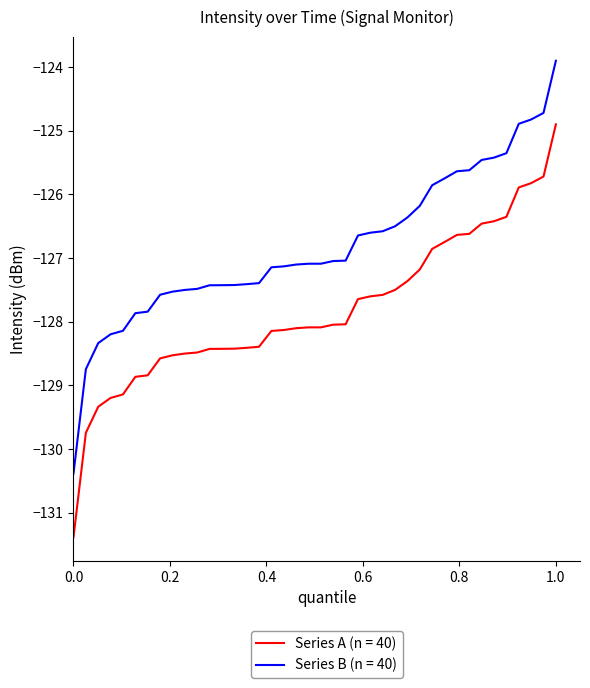

How many lines are shown in the chart?

2